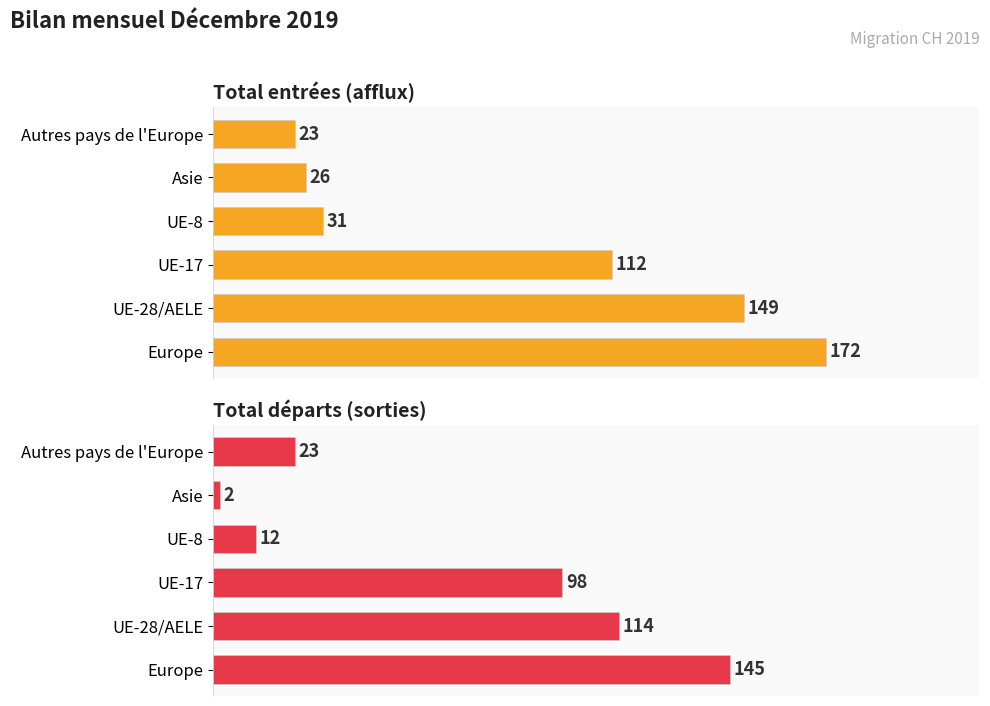

How many data points does each series have?

6